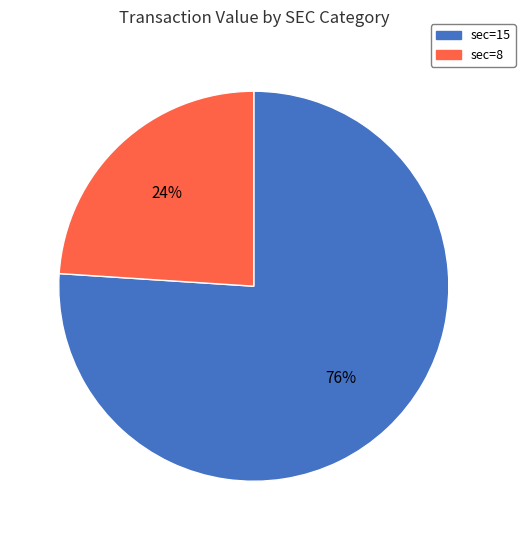

To the nearest percent, what is the difference between the largest and smallest slice percentages?

52%